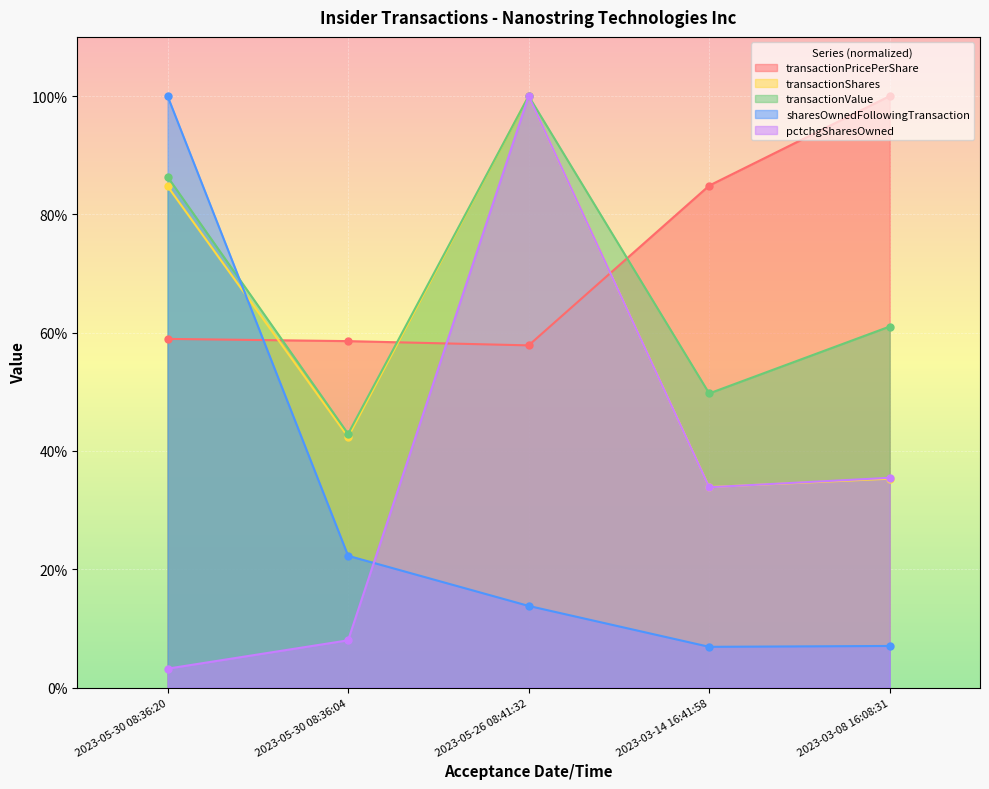

Reading right to left, transcribe all the data shown in this chart.

transactionPricePerShare: 1.0	0.8	0.6	0.6	0.6
transactionShares: 0.4	0.3	1.0	0.4	0.8
transactionValue: 0.6	0.5	1.0	0.4	0.9
sharesOwnedFollowingTransaction: 0.1	0.1	0.1	0.2	1.0
pctchgSharesOwned: 0.4	0.3	1.0	0.1	0.0